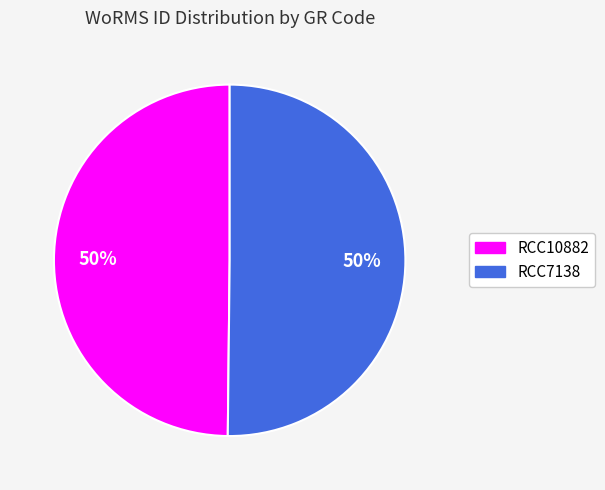

Combined, do RCC7138 and RCC10882 account for over 50%?

Yes